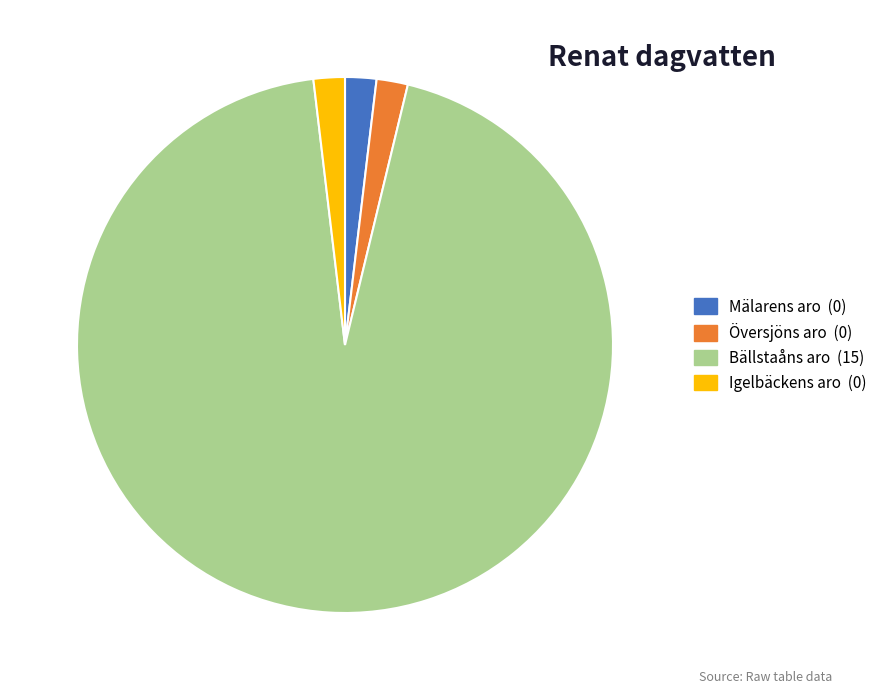

How many segments does this pie chart have?

4